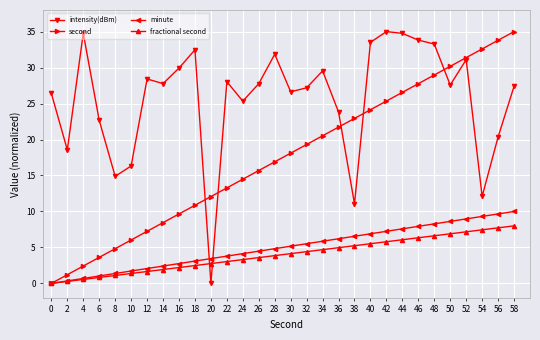

Is this an area chart (filled region under the line)?

No